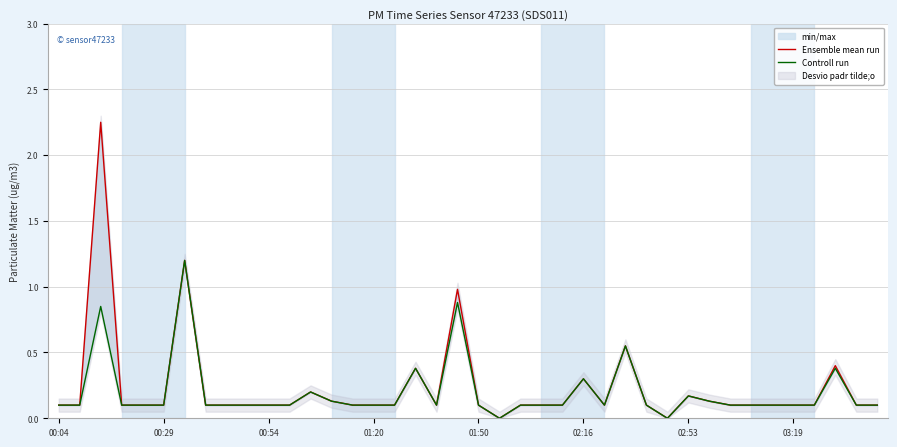

True or false: Ensemble mean run and Controll run intersect in this chart.

False